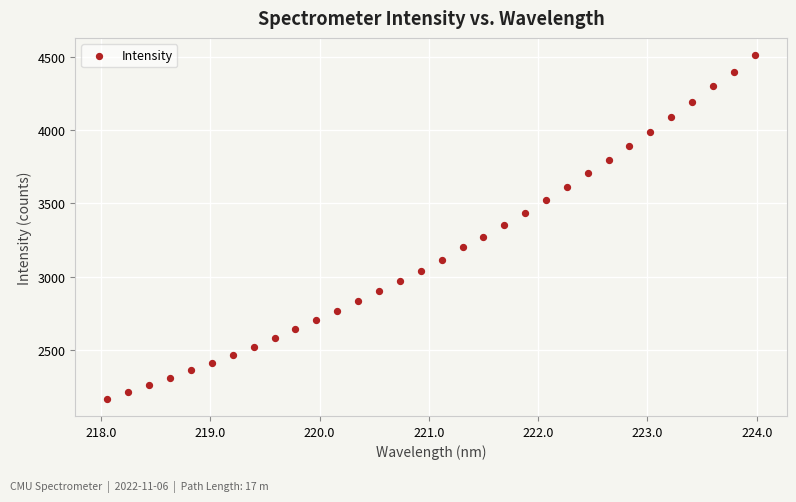

What is the range of X values (max minus min)?

5.9